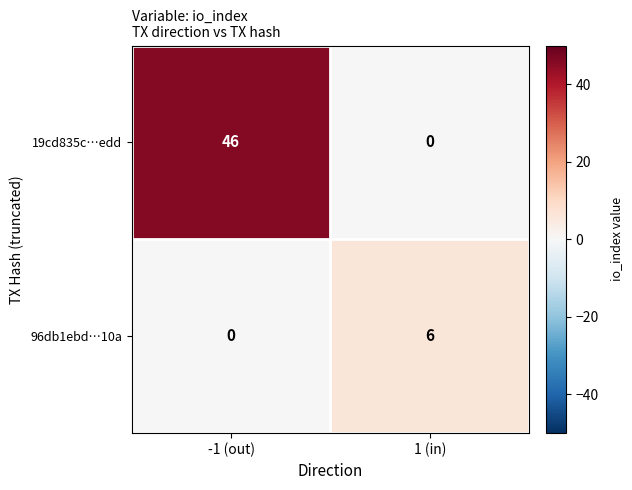

Reading left to right, transcribe all the data shown in this chart.

19cd835c…edd: -1 (out)=46	1 (in)=0
96db1ebd…10a: -1 (out)=0	1 (in)=6